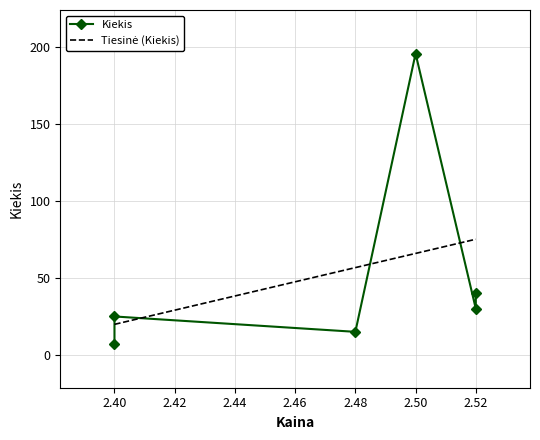

What is the average value?

52